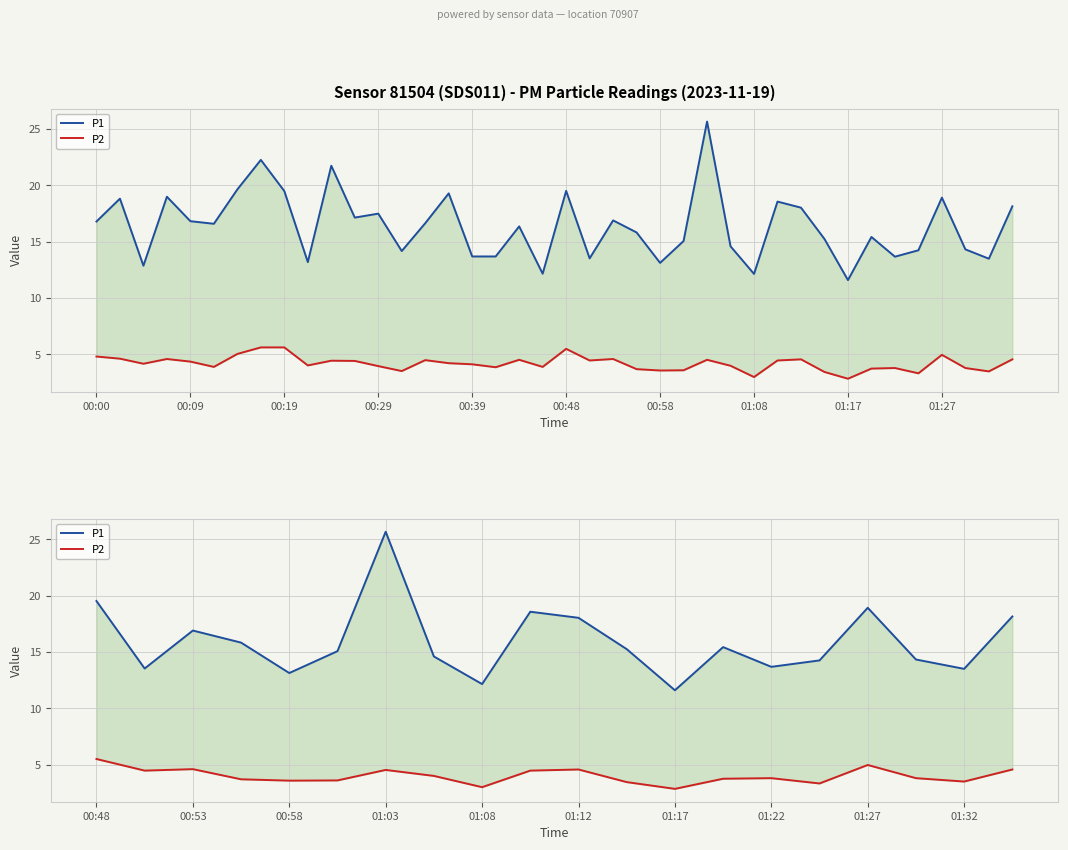

True or false: P2 and P1 cross at least once.

False